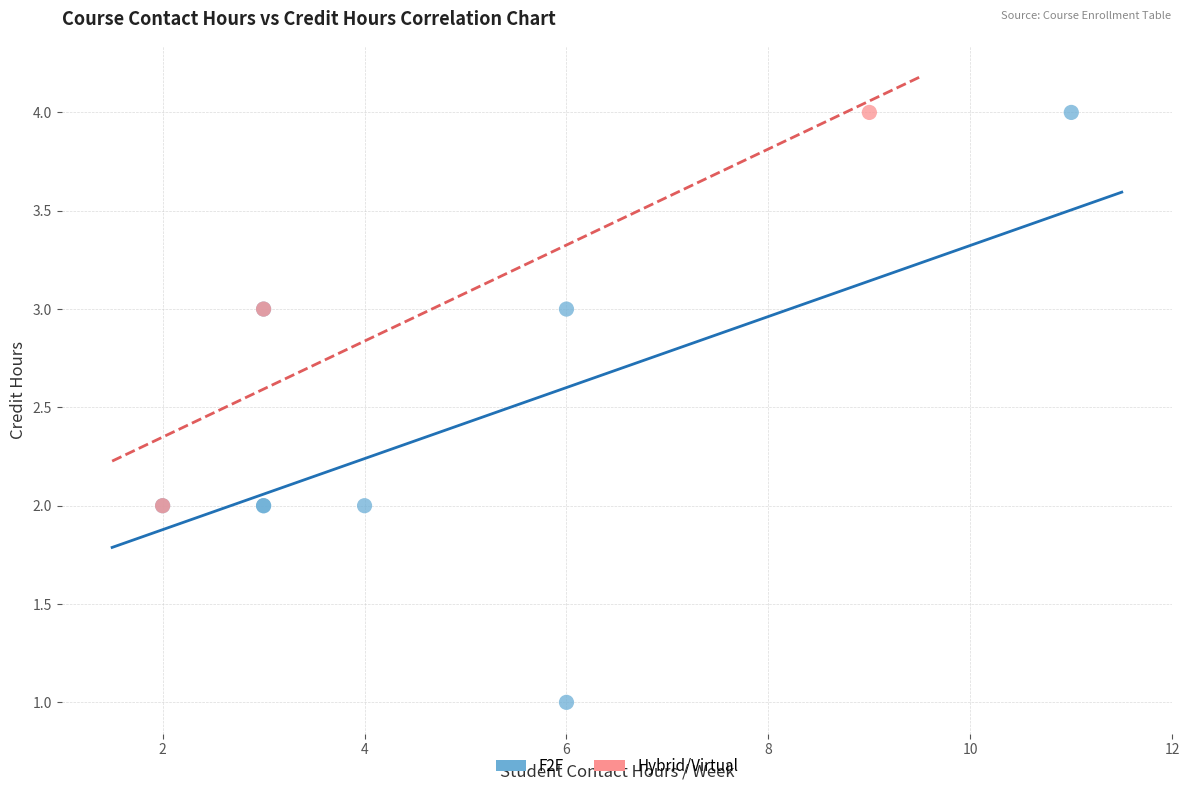

Which series reaches the minimum Y coordinate?

F2F